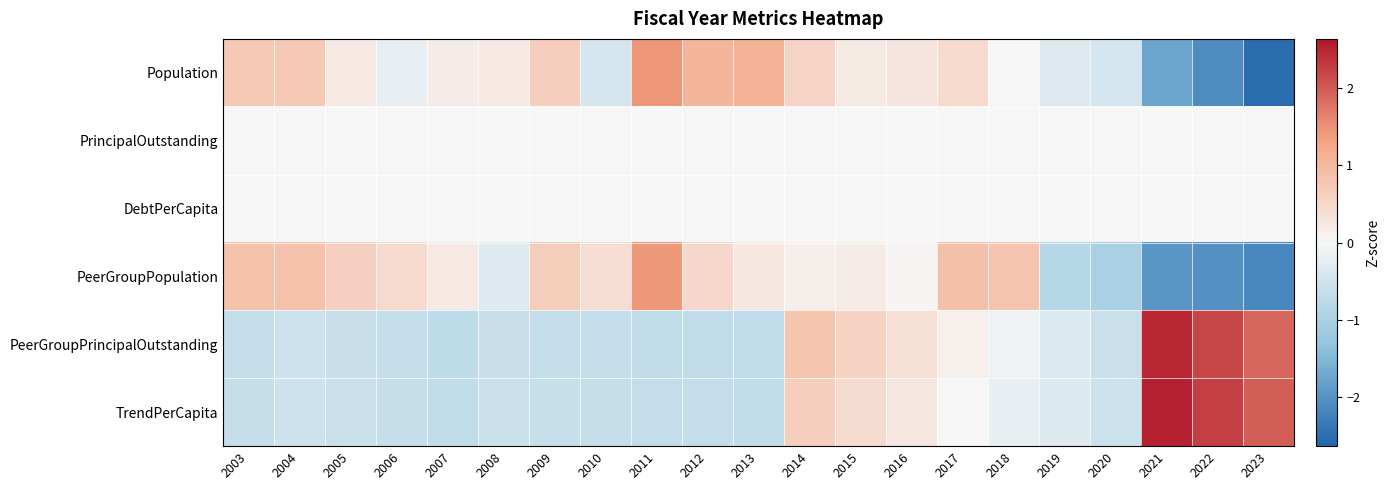

Rank the series at 2019 from highest to lowest value.

PrincipalOutstanding, DebtPerCapita, Population, TrendPerCapita, PeerGroupPrincipalOutstanding, PeerGroupPopulation